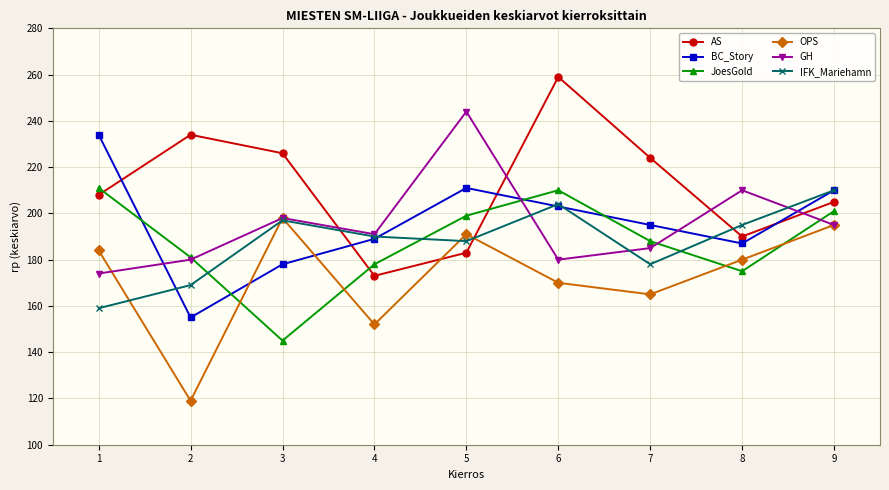

What is the difference between the BC_Story values at 9 and 8?

23